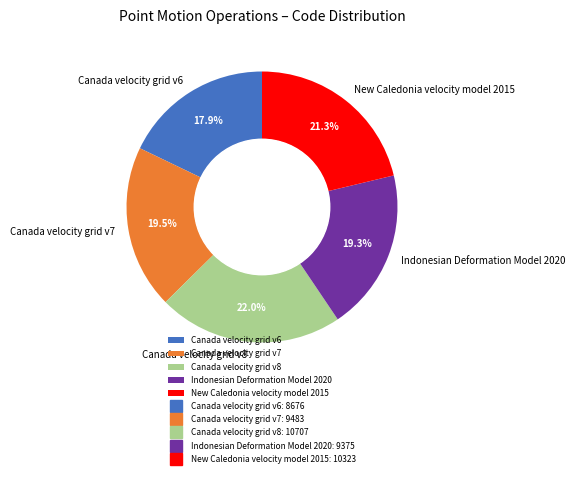

To the nearest percent, what portion does Indonesian Deformation Model 2020 represent?

19%